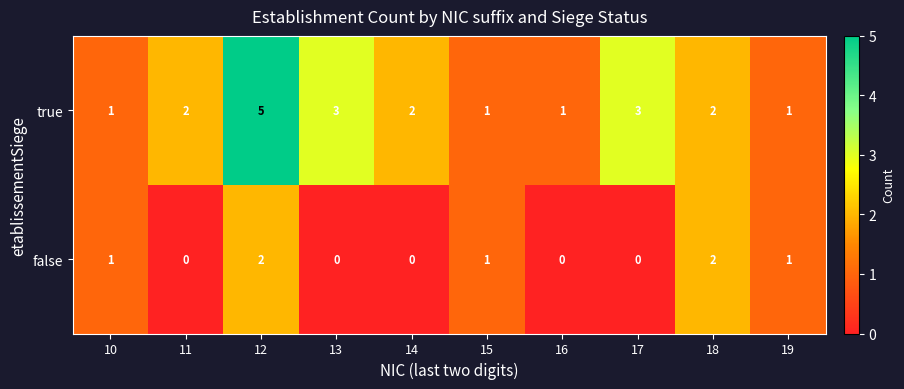

The false series shows 1 at 19. True or false?

True